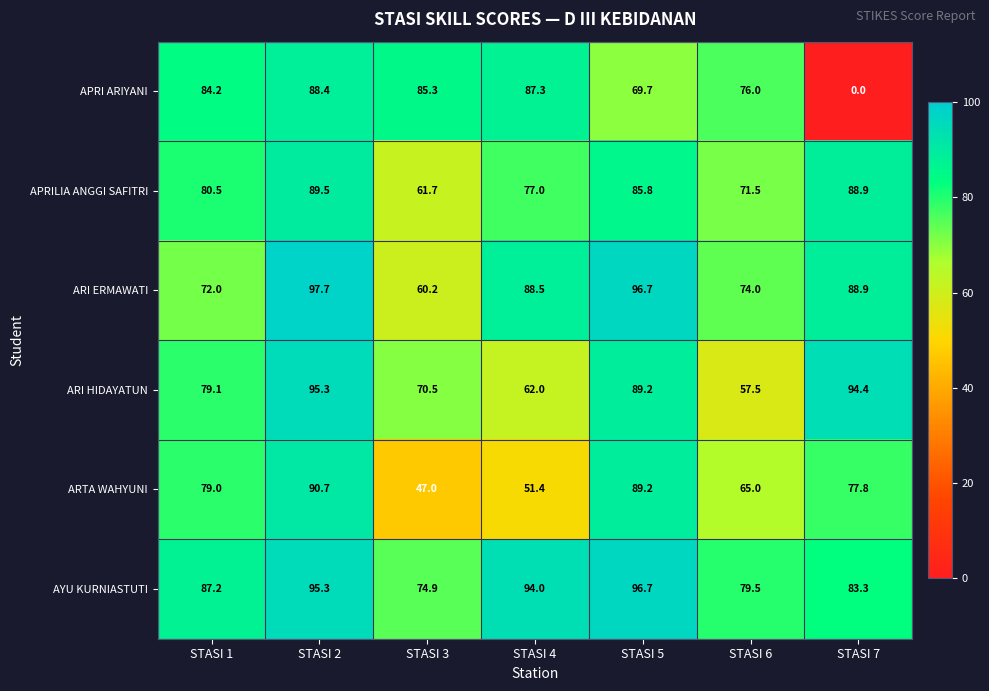

Which category has the lowest value across all series?

STASI 7